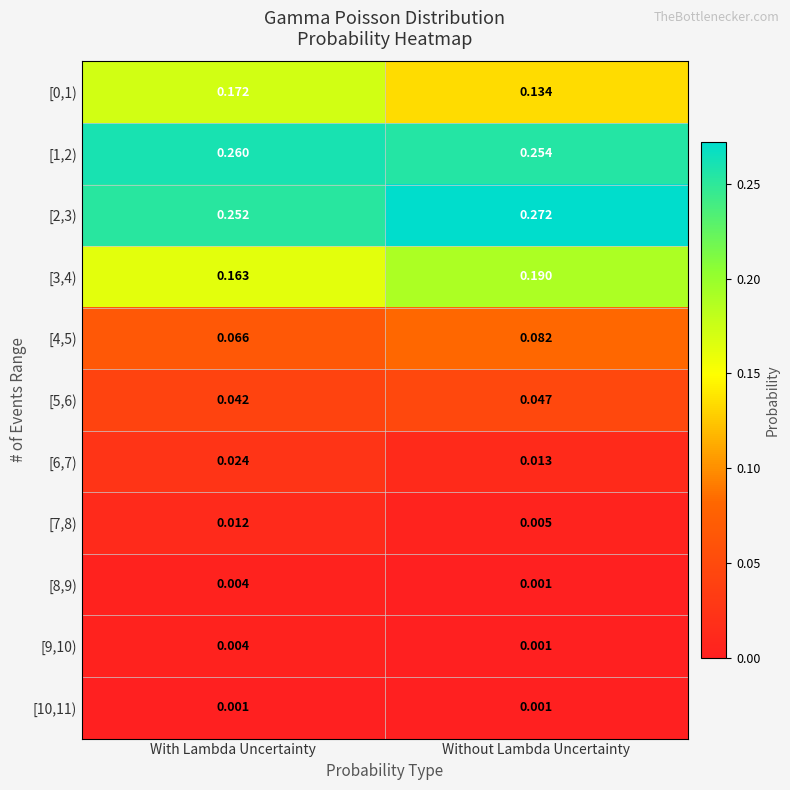

Rank the categories by [6,7) value from highest to lowest.

With Lambda Uncertainty, Without Lambda Uncertainty